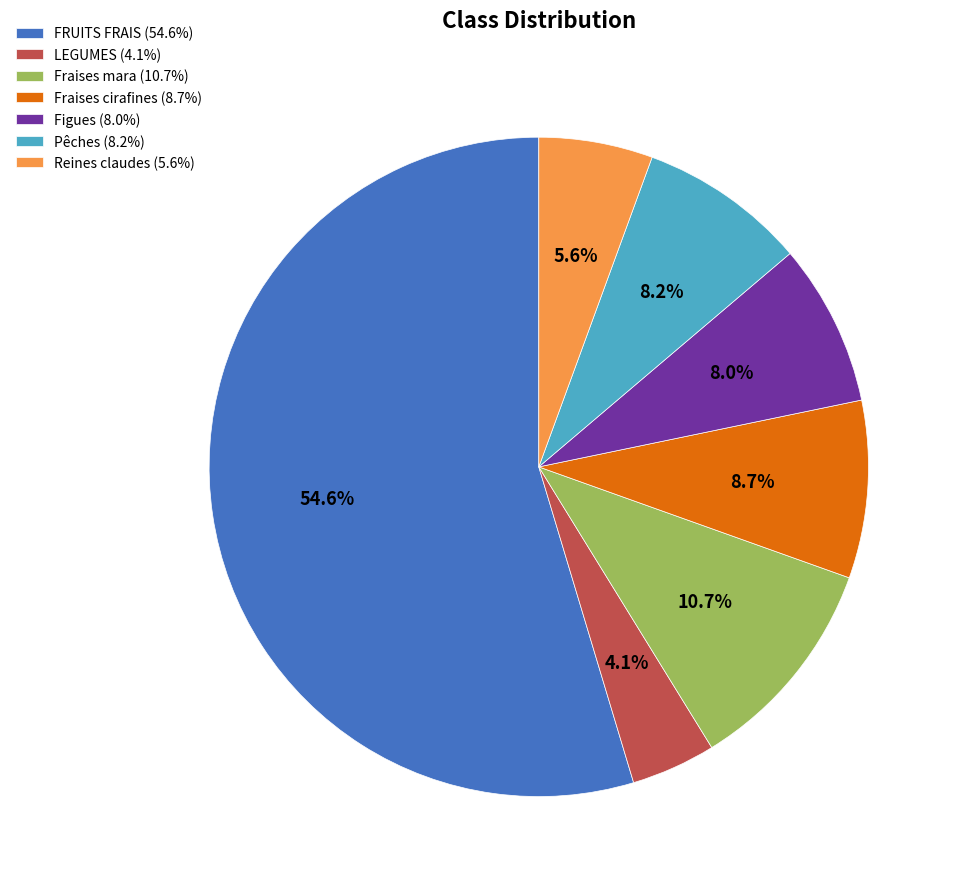

Which slice represents more than half of the pie?

FRUITS FRAIS